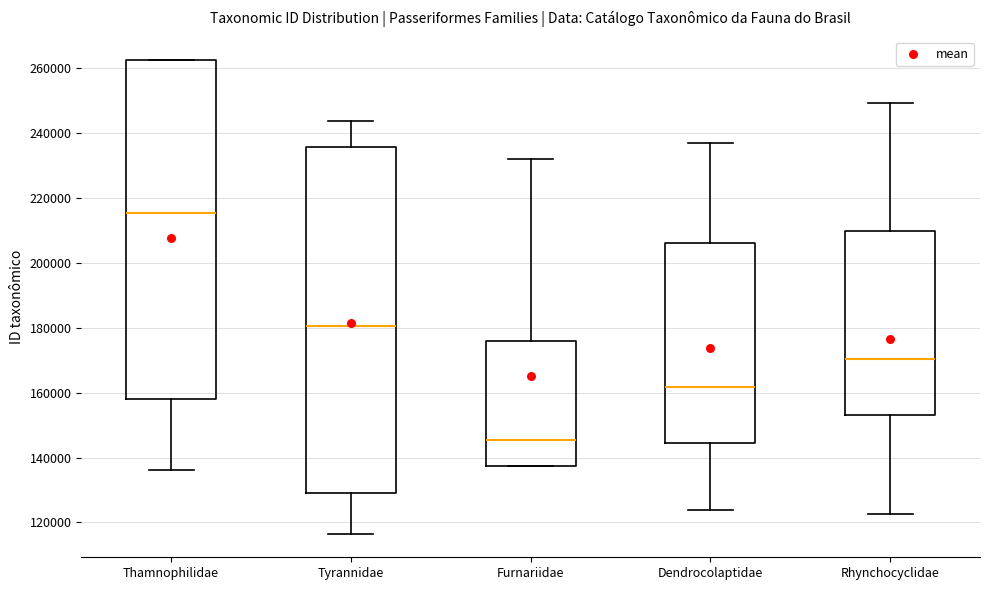

Reading left to right, read every box against the y-axis: the position of its median line, the range the box covers, and the ends of its whiskers. The values are not printed on the chart, so give them approximately, as read against the axis.

Thamnophilidae: median 216000, box 158000 to 262000, whiskers 136000 to 262000
Tyrannidae: median 180000, box 128000 to 236000, whiskers 116000 to 244000
Furnariidae: median 146000, box 138000 to 176000, whiskers 138000 to 232000
Dendrocolaptidae: median 162000, box 144000 to 206000, whiskers 124000 to 236000
Rhynchocyclidae: median 170000, box 154000 to 210000, whiskers 122000 to 250000